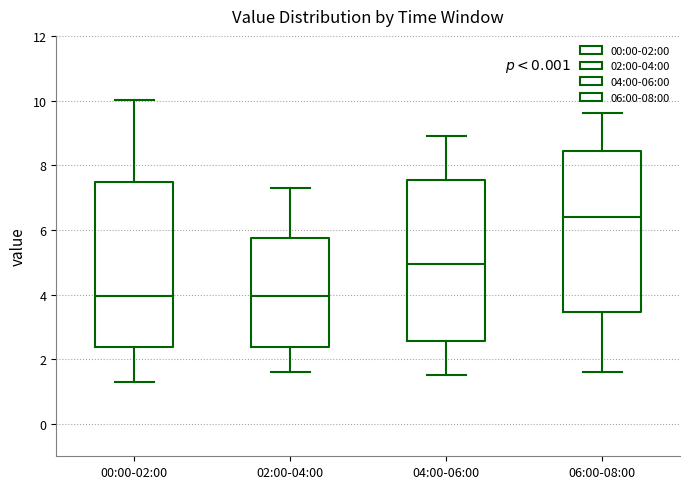

Where does the median line of the box for 04:00-06:00 sit on the y-axis? The values are not printed on the chart, so give them approximately, as read against the axis.

5.0